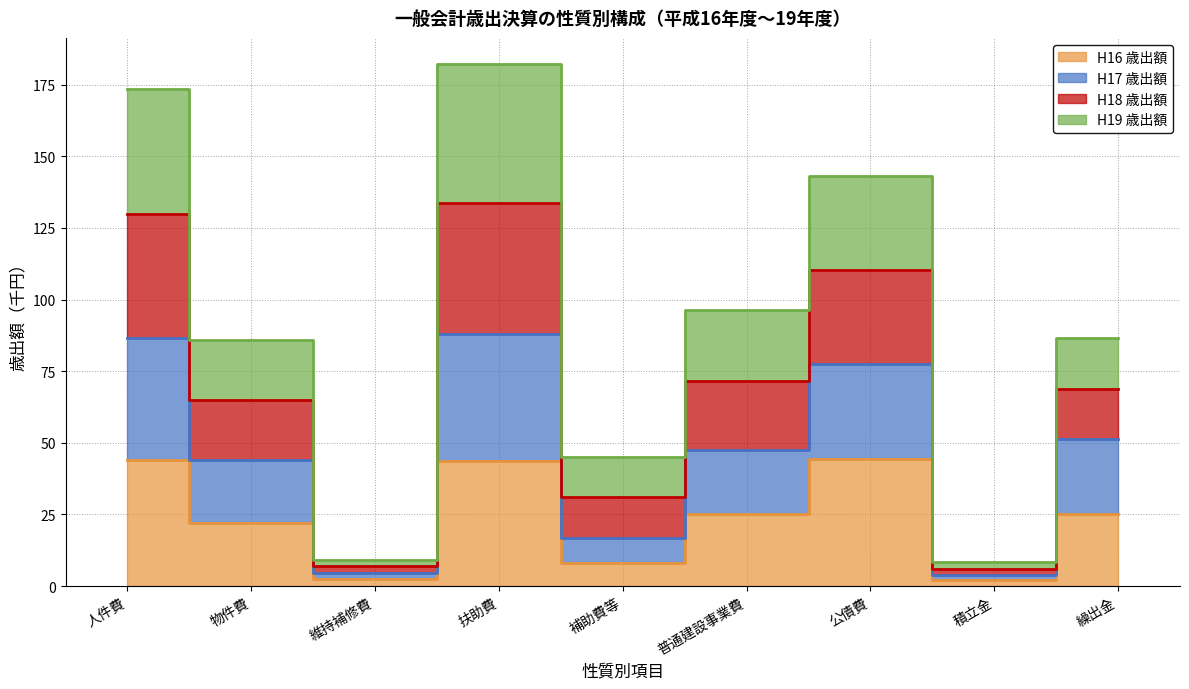

True or false: H16 歳出額 and H18 歳出額 cross at least once.

False